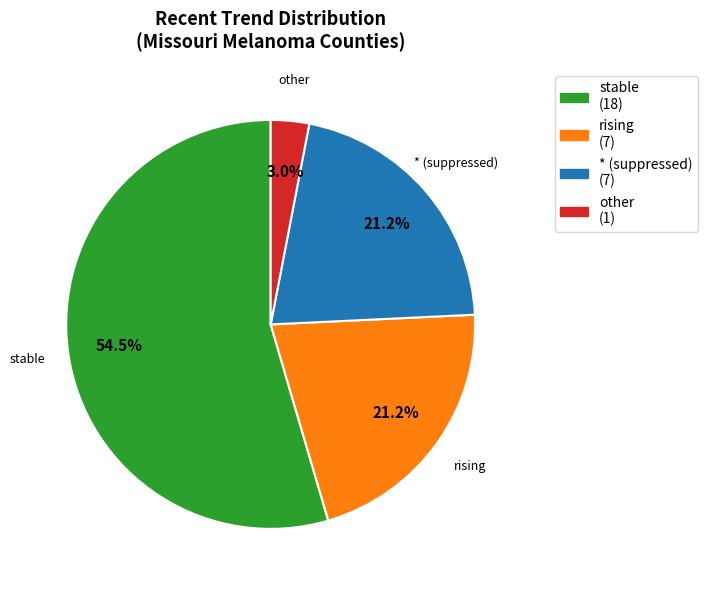

Which category has the biggest portion of the pie?

stable